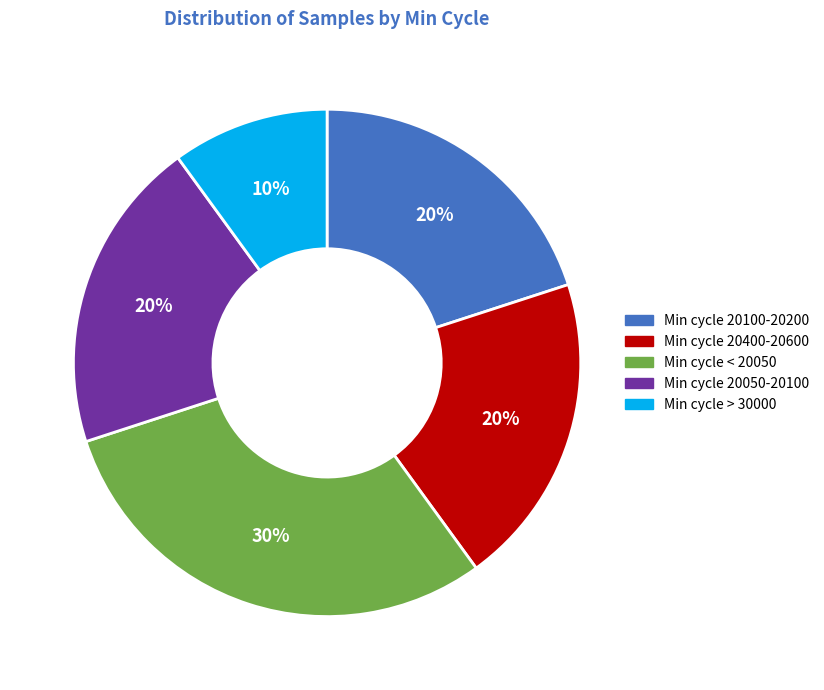

Is there any slice that represents more than half of the pie?

No